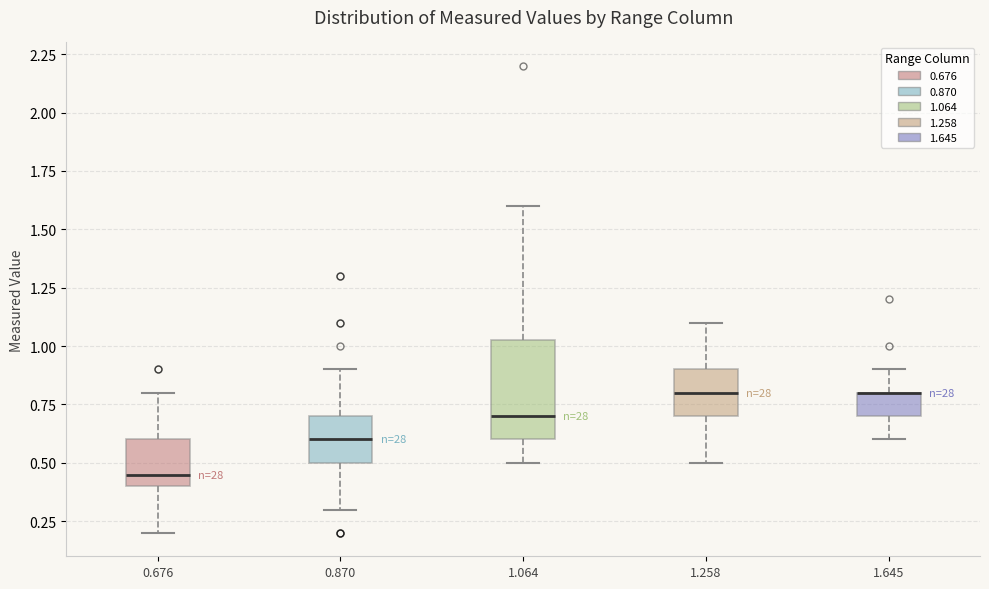

Where is the upper edge of the box at x = 1.064 on the y-axis? The values are not printed on the chart, so give them approximately, as read against the axis.

1.05